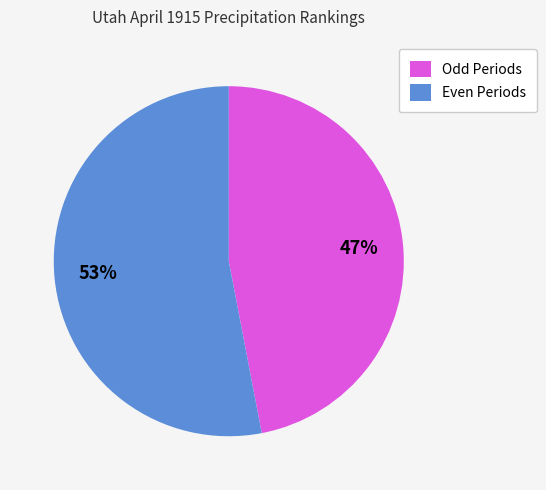

To the nearest percent, what is the difference between the largest and smallest slice percentages?

6%